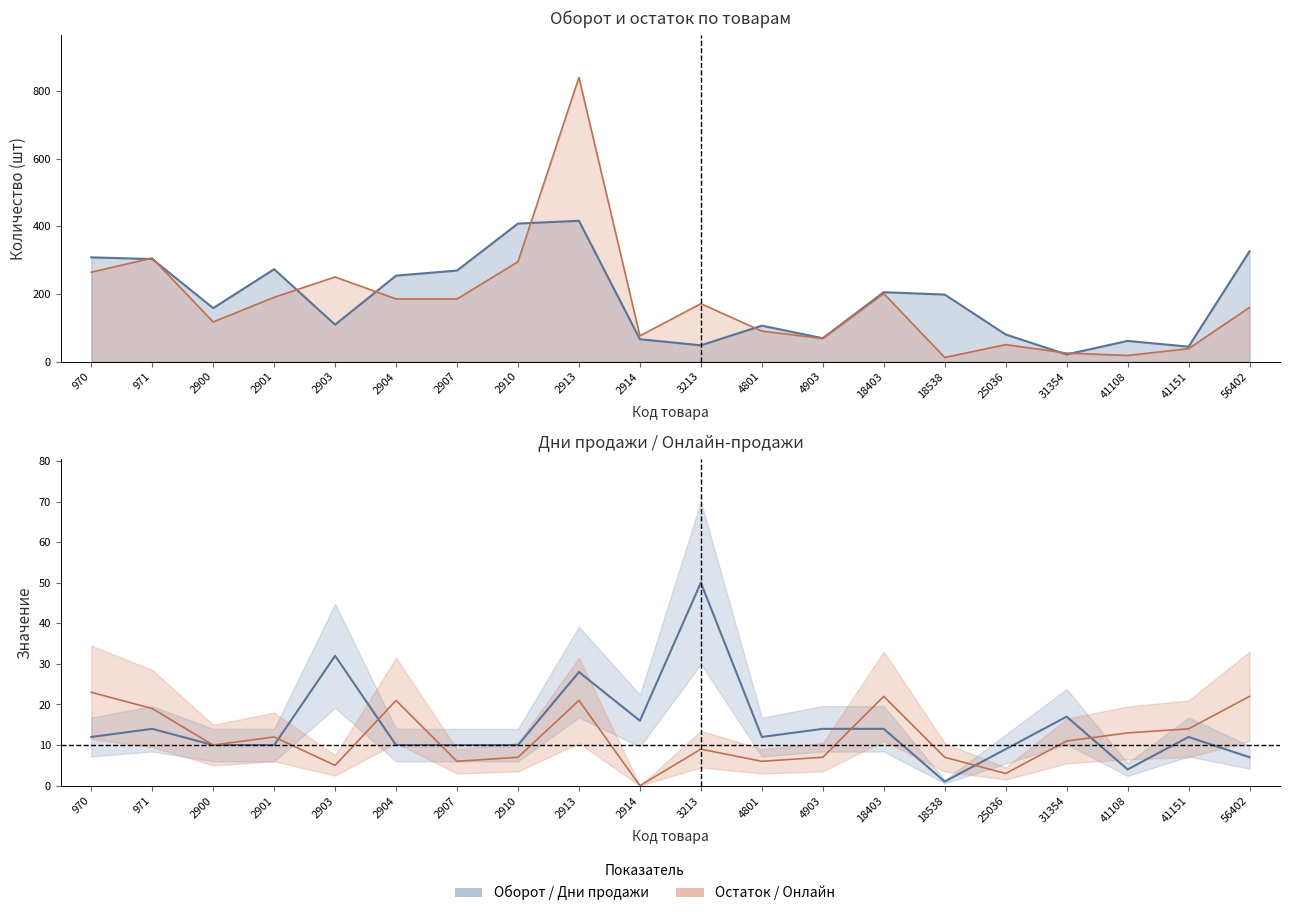

Where does the Online Makarios Shop series first go above 11?

970